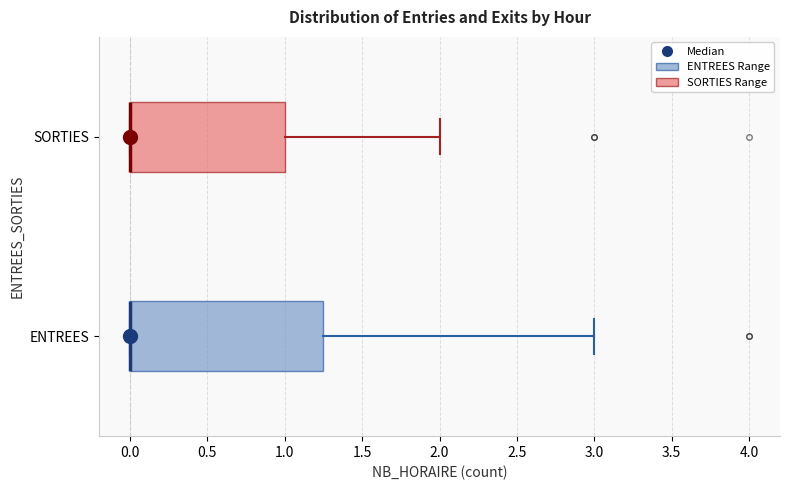

Reading bottom to top, read every box against the x-axis: the position of its median line, the range the box covers, and the ends of its whiskers. The values are not printed on the chart, so give them approximately, as read against the axis.

ENTREES: median 0.00 (drawn on the box's left edge), box 0.00 to 1.25, whiskers 0.00 to 3.00
SORTIES: median 0.00 (drawn on the box's left edge), box 0.00 to 1.00, whiskers 0.00 to 2.00